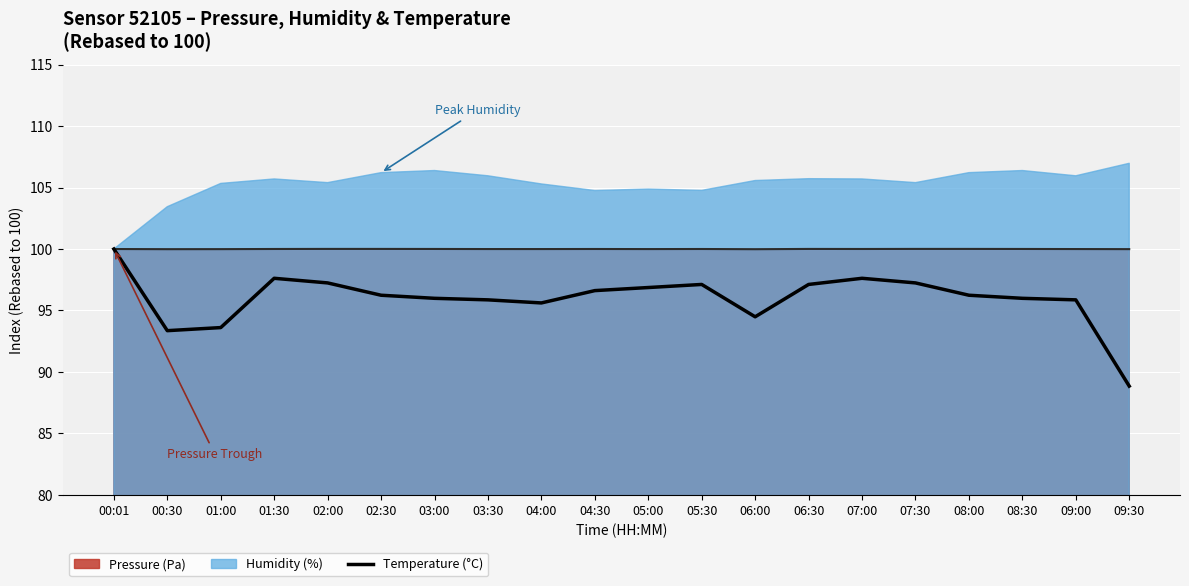

Rank the categories by value from highest to lowest.

00:01, 01:30, 07:00, 02:00, 07:30, 05:30, 06:30, 05:00, 04:30, 02:30, 08:00, 03:00, 08:30, 03:30, 09:00, 04:00, 06:00, 01:00, 00:30, 09:30